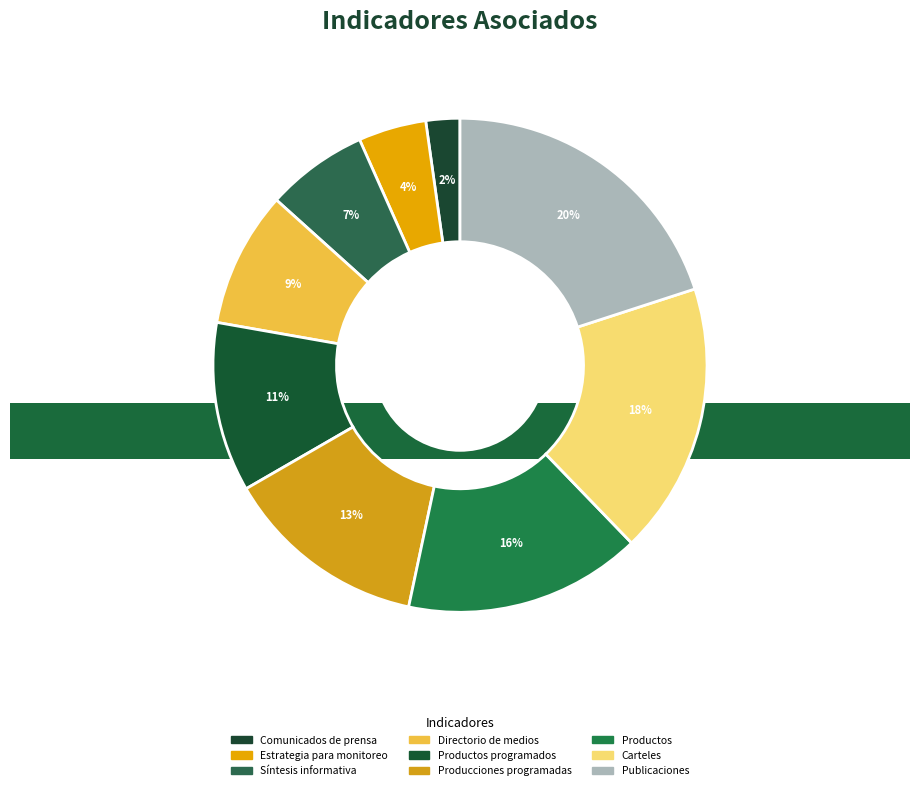

How many segments does this pie chart have?

9